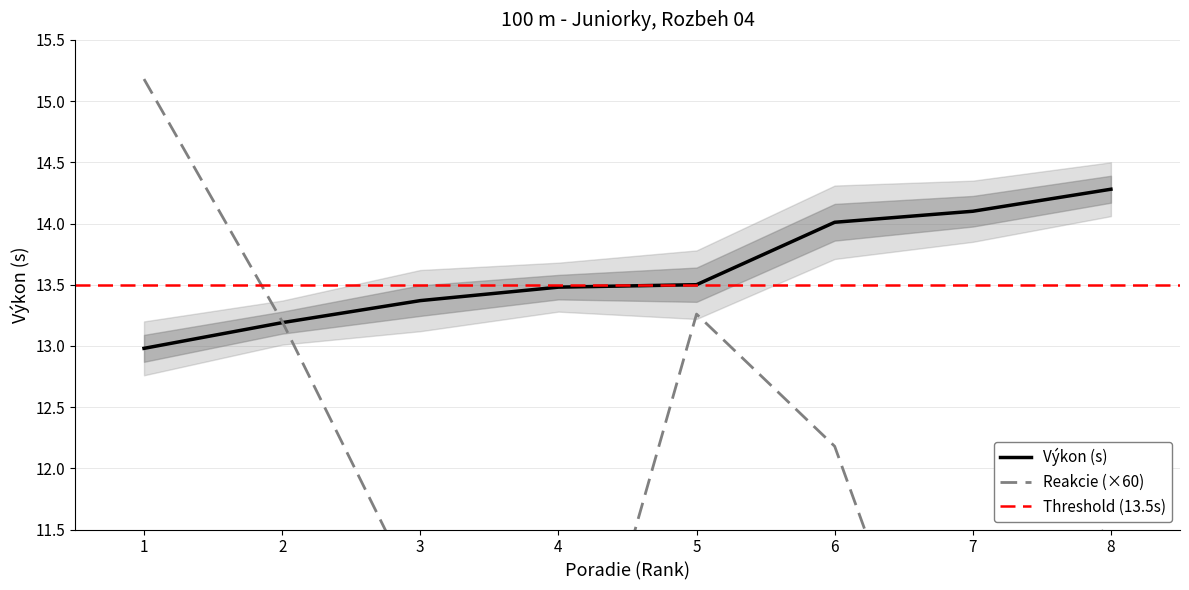

True or false: Výkon (s) has a value of 13.5 at 5.

True